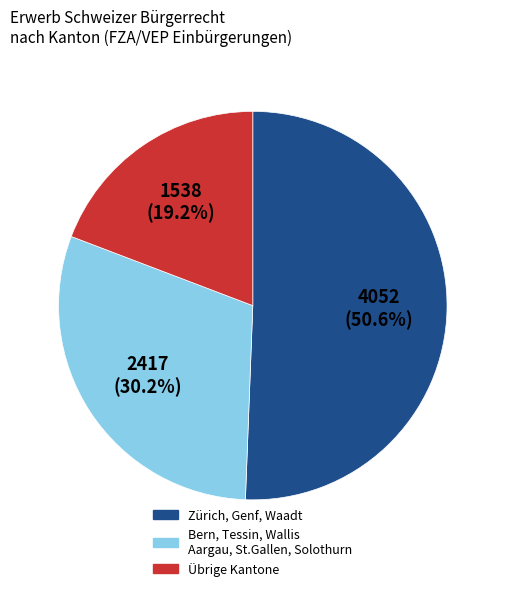

How many segments does this pie chart have?

3